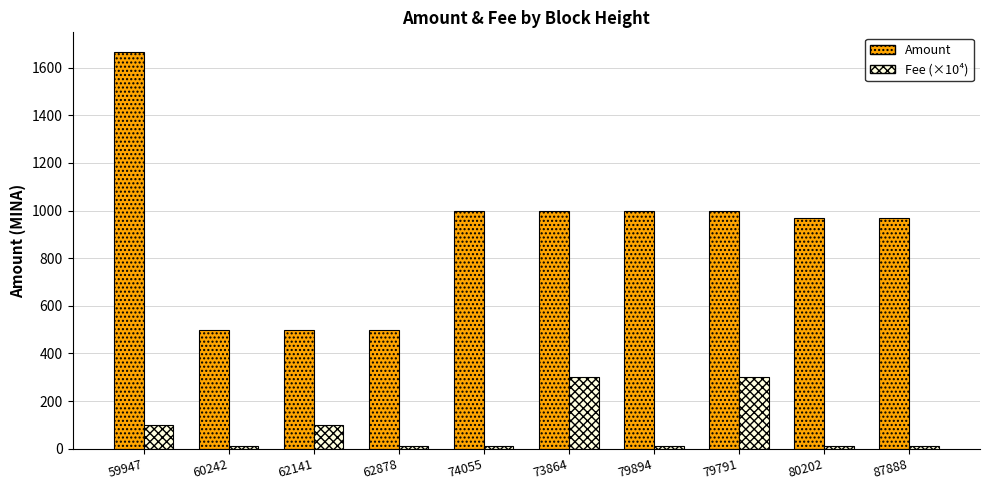

What is the spread (max minus min) of values at 87888?

958.7